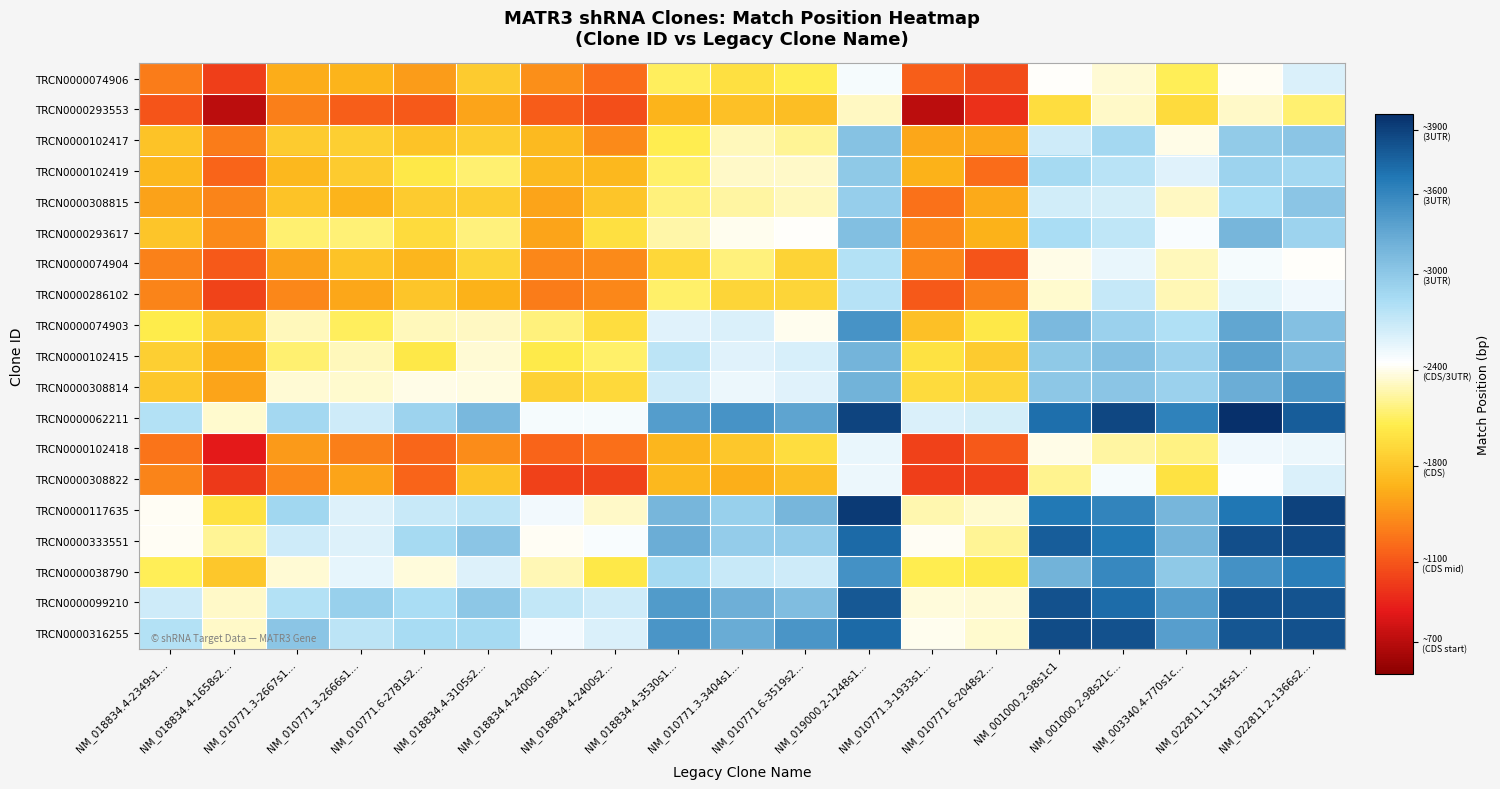

What is the spread (max minus min) of values at NM_010771.3-2666s1…?

1688.6